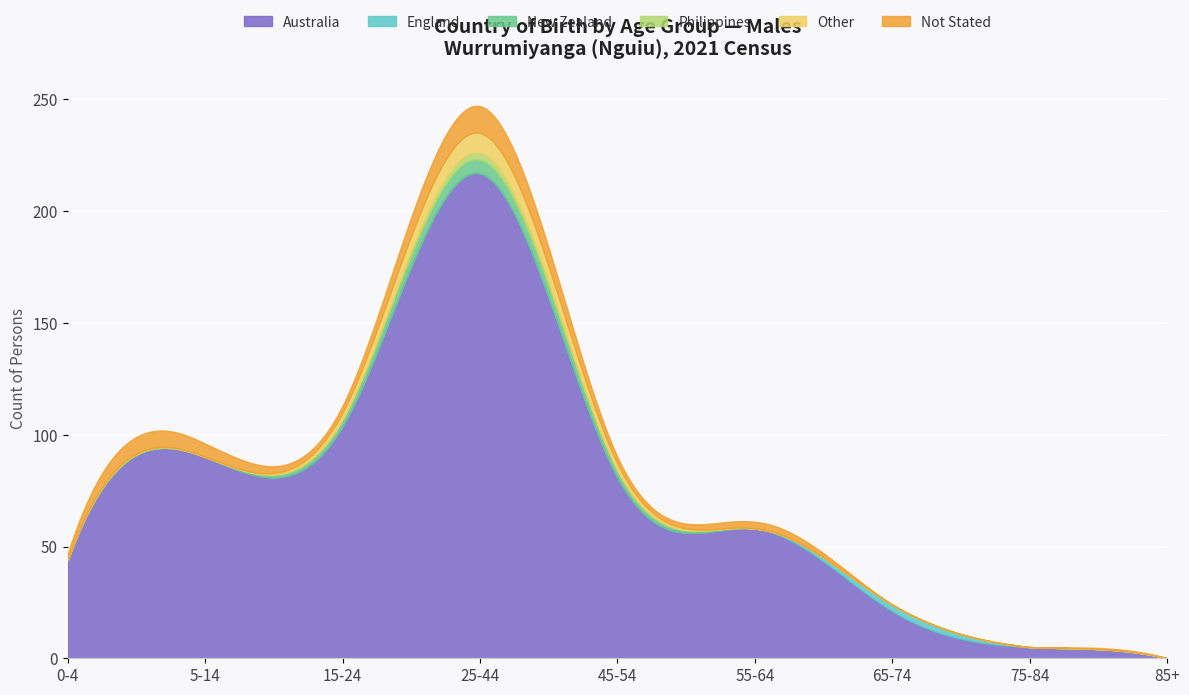

The value of Philippines at 0-4 is 1. True or false?

False